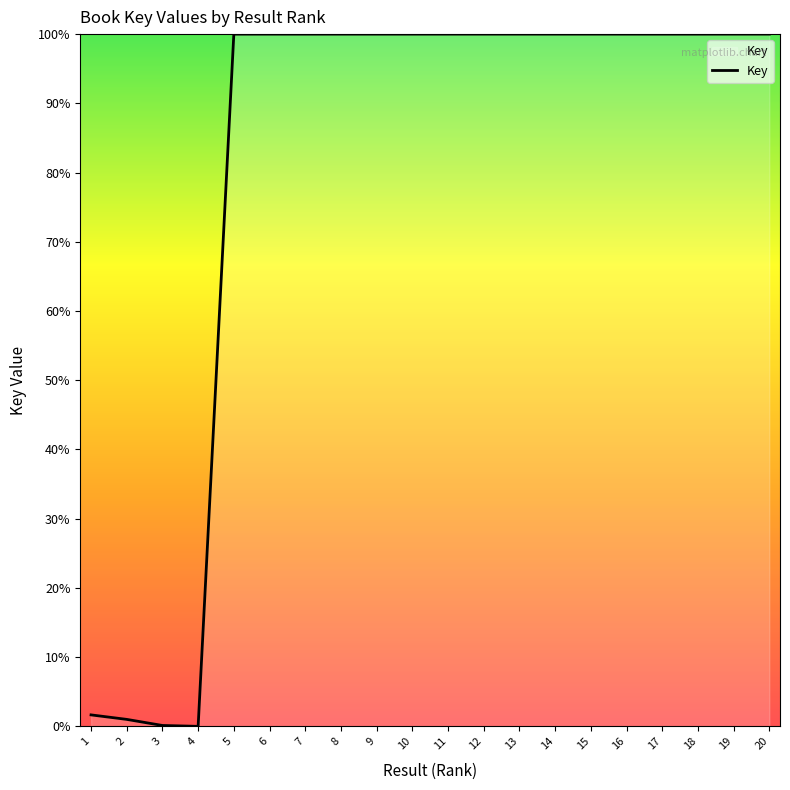

Does the chart display data point markers on the line(s)?

No